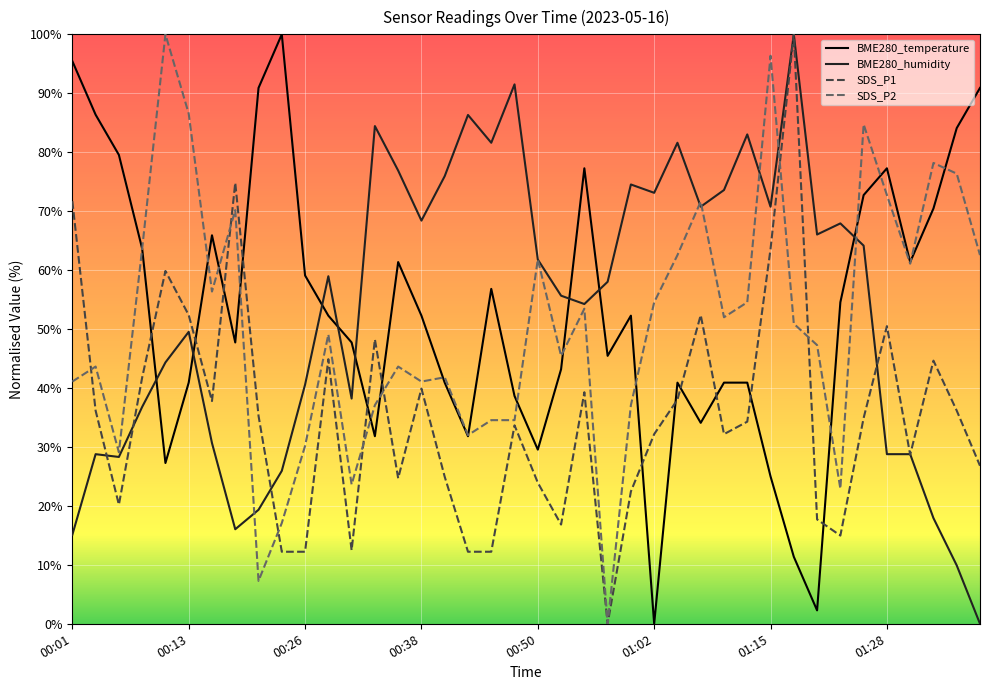

How many times do BME280_temperature and BME280_humidity cross each other?

8